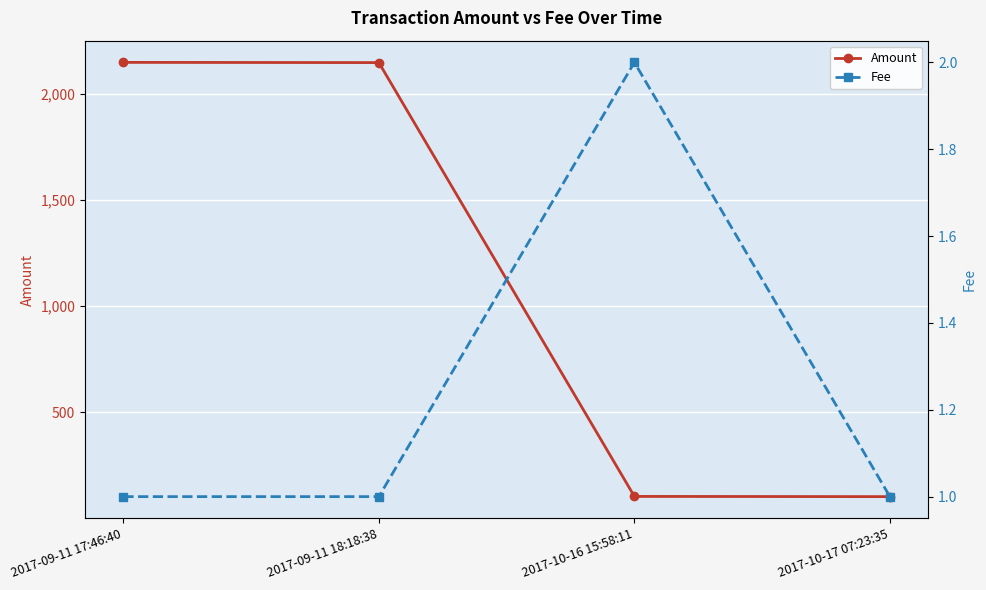

True or false: Amount and Fee cross at least once.

False